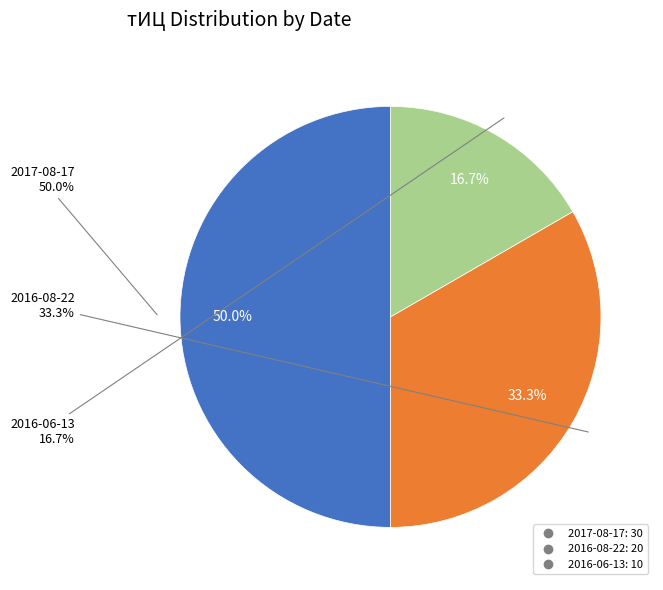

Is there a majority slice in this chart?

No